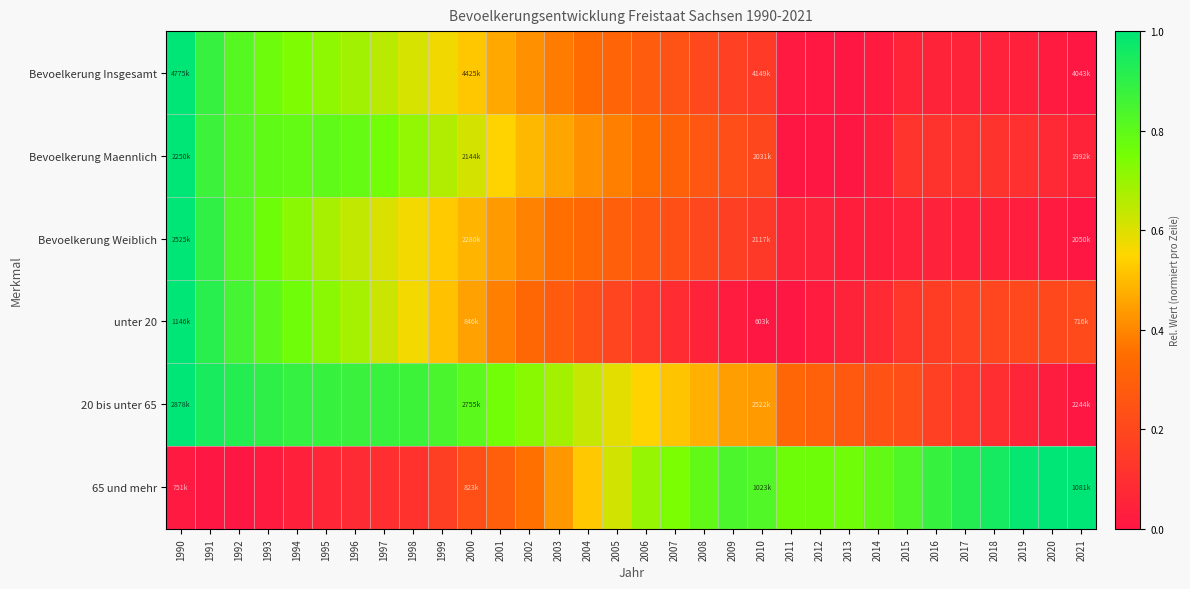

Reading right to left, list all the values displayed in this chart.

Bevoelkerung Insgesamt: 2021=0.0	2020=0.0	2019=0.0	2018=0.0	2017=0.1	2016=0.1	2015=0.1	2014=0.0	2013=0.0	2012=0.0	2011=0.0	2010=0.1	2009=0.2	2008=0.2	2007=0.2	2006=0.3	2005=0.3	2004=0.3	2003=0.4	2002=0.4	2001=0.5	2000=0.5	1999=0.6	1998=0.6	1997=0.7	1996=0.7	1995=0.7	1994=0.7	1993=0.8	1992=0.8	1991=0.9	1990=1.0
Bevoelkerung Maennlich: 2021=0.1	2020=0.1	2019=0.1	2018=0.1	2017=0.1	2016=0.1	2015=0.1	2014=0.0	2013=0.0	2012=0.0	2011=0.0	2010=0.2	2009=0.2	2008=0.3	2007=0.3	2006=0.4	2005=0.4	2004=0.4	2003=0.5	2002=0.5	2001=0.5	2000=0.6	1999=0.7	1998=0.7	1997=0.8	1996=0.8	1995=0.8	1994=0.8	1993=0.8	1992=0.8	1991=0.9	1990=1.0
Bevoelkerung Weiblich: 2021=0.0	2020=0.0	2019=0.0	2018=0.0	2017=0.0	2016=0.0	2015=0.0	2014=0.0	2013=0.0	2012=0.0	2011=0.1	2010=0.1	2009=0.2	2008=0.2	2007=0.2	2006=0.3	2005=0.3	2004=0.3	2003=0.4	2002=0.4	2001=0.4	2000=0.5	1999=0.5	1998=0.6	1997=0.6	1996=0.6	1995=0.7	1994=0.7	1993=0.8	1992=0.8	1991=0.9	1990=1.0
unter 20: 2021=0.2	2020=0.2	2019=0.2	2018=0.2	2017=0.2	2016=0.2	2015=0.1	2014=0.1	2013=0.0	2012=0.0	2011=0.0	2010=0.0	2009=0.0	2008=0.1	2007=0.1	2006=0.1	2005=0.2	2004=0.2	2003=0.3	2002=0.3	2001=0.4	2000=0.4	1999=0.5	1998=0.6	1997=0.6	1996=0.7	1995=0.7	1994=0.8	1993=0.8	1992=0.9	1991=0.9	1990=1.0
20 bis unter 65: 2021=0.0	2020=0.0	2019=0.1	2018=0.1	2017=0.1	2016=0.2	2015=0.2	2014=0.2	2013=0.3	2012=0.3	2011=0.3	2010=0.4	2009=0.4	2008=0.5	2007=0.5	2006=0.5	2005=0.6	2004=0.6	2003=0.7	2002=0.7	2001=0.8	2000=0.8	1999=0.8	1998=0.9	1997=0.9	1996=0.9	1995=0.9	1994=0.9	1993=0.9	1992=0.9	1991=0.9	1990=1.0
65 und mehr: 2021=1.0	2020=1.0	2019=1.0	2018=1.0	2017=0.9	2016=0.9	2015=0.8	2014=0.8	2013=0.8	2012=0.8	2011=0.8	2010=0.8	2009=0.8	2008=0.8	2007=0.7	2006=0.7	2005=0.6	2004=0.5	2003=0.4	2002=0.4	2001=0.3	2000=0.2	1999=0.2	1998=0.1	1997=0.1	1996=0.1	1995=0.1	1994=0.0	1993=0.0	1992=0.0	1991=0.0	1990=0.0